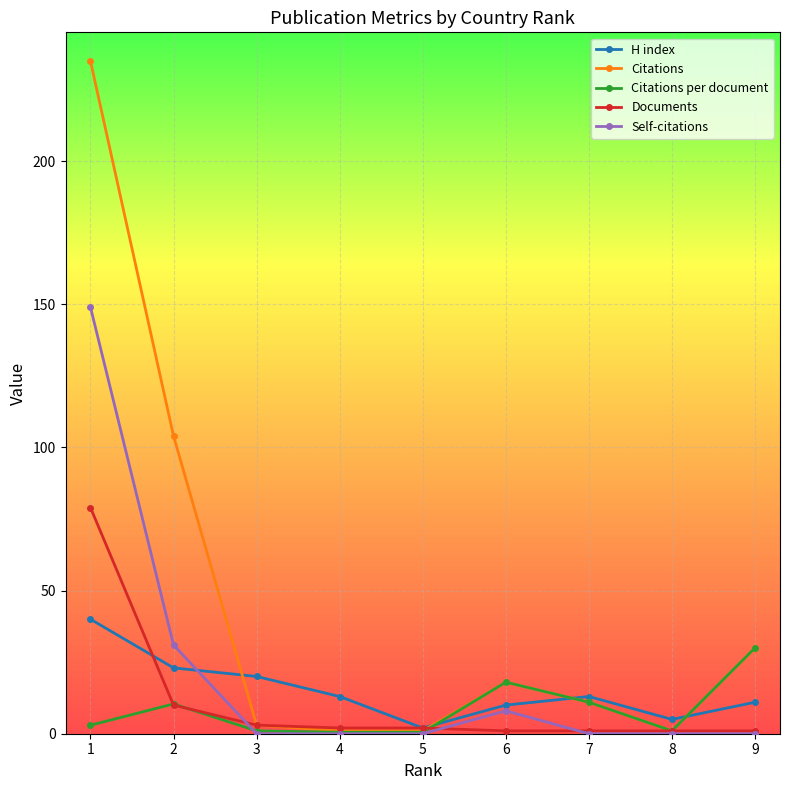

What is the value of the H index point at the 4th from the left?

13.0